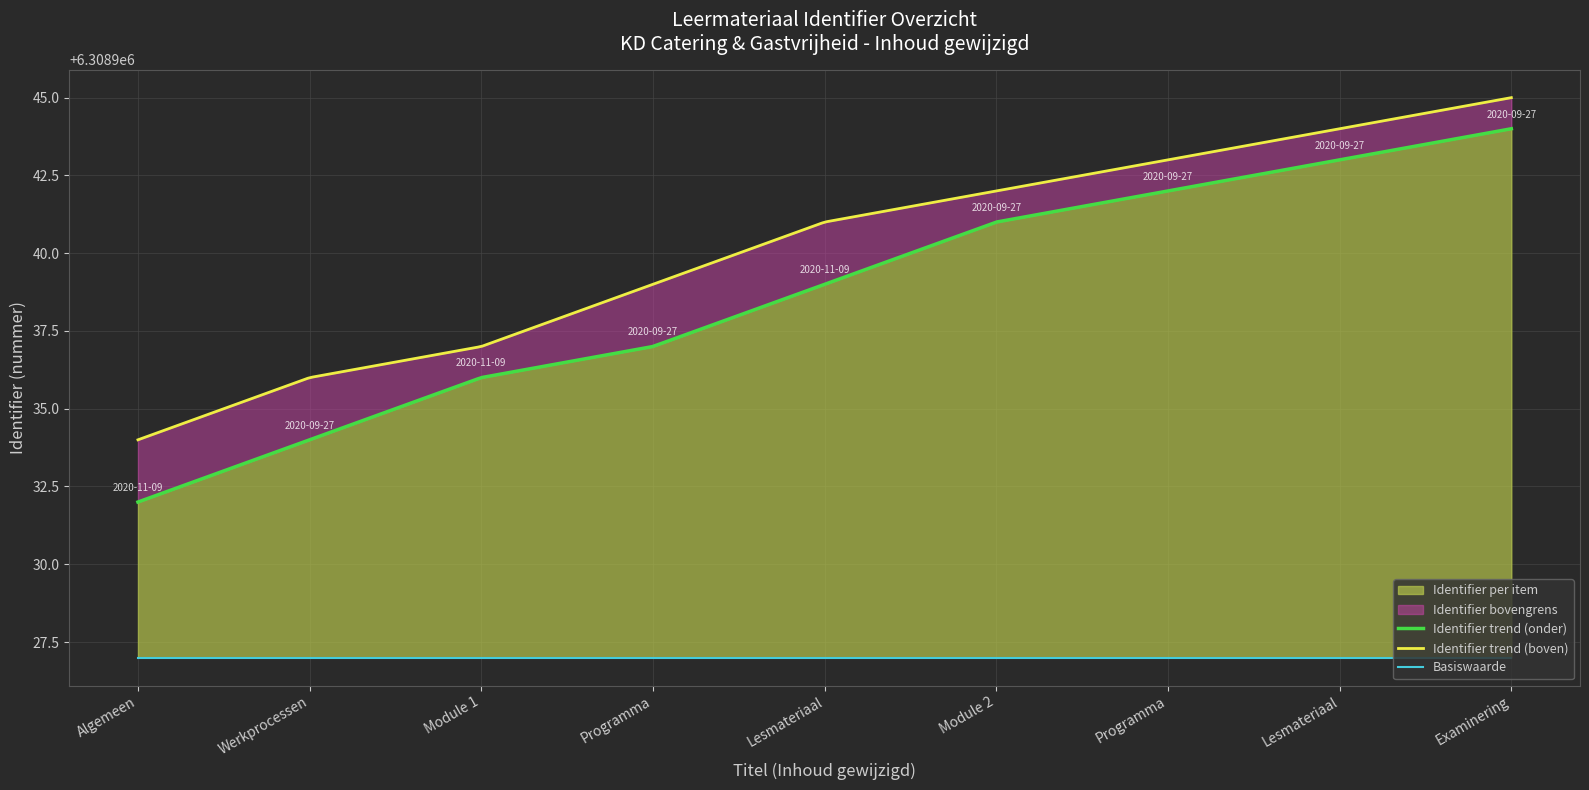

True or false: Identifier has a value of 6308939 at Lesmateriaal.

True